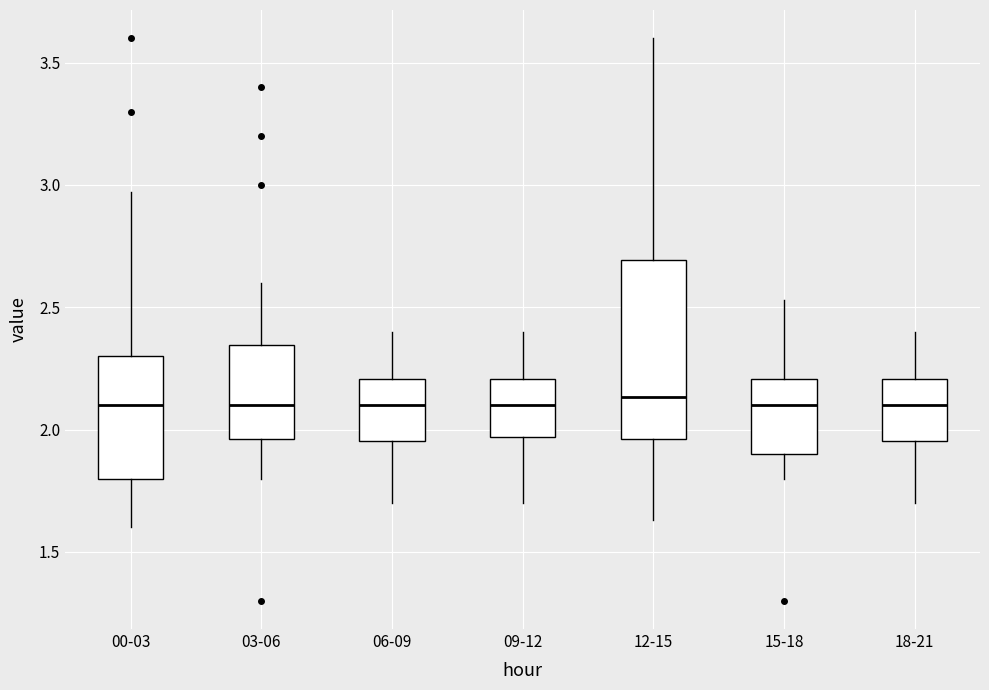

Where does the lower whisker of the box for 03-06 end on the y-axis? The values are not printed on the chart, so give them approximately, as read against the axis.

1.80